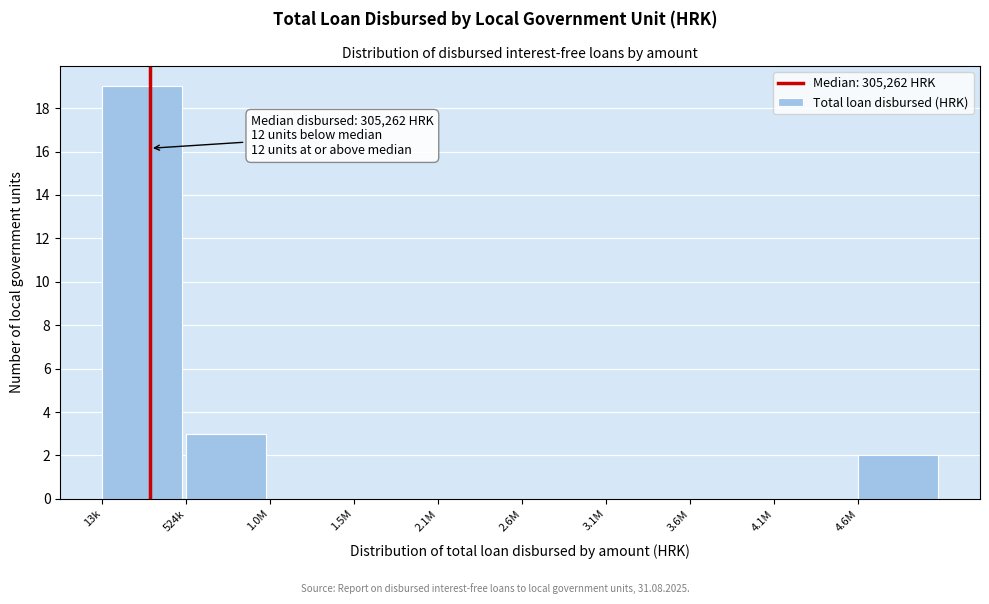

Reading right to left, extract all data points from this chart.

4.6M=2	4.1M=0	3.6M=0	3.1M=0	2.6M=0	2.1M=0	1.5M=0	1.0M=0	524k=3	13k=19